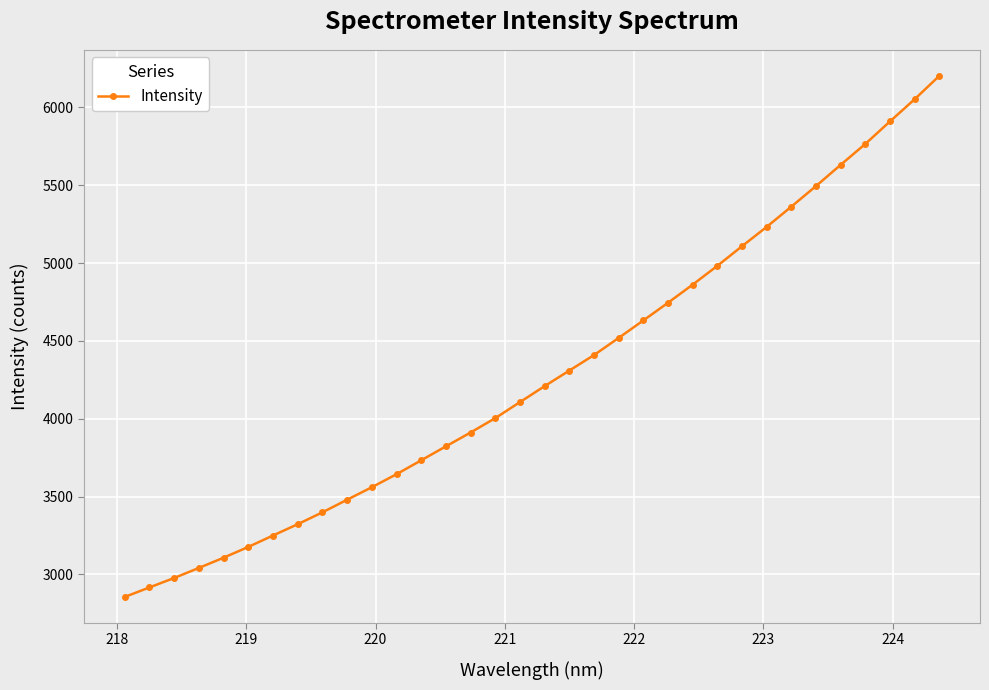

What is the minimum value shown in the chart?

2855.5